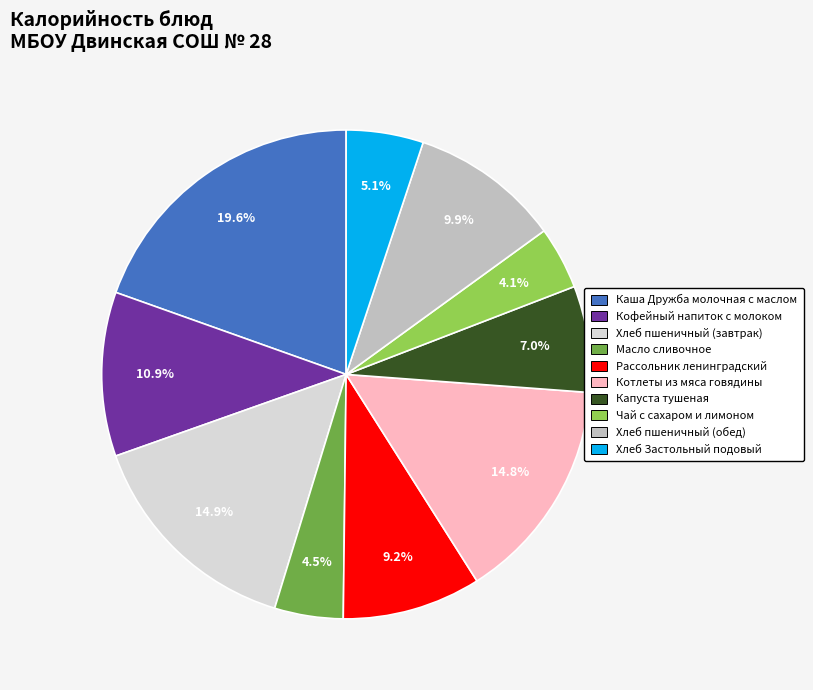

What is the largest slice in the pie chart?

Каша Дружба молочная с маслом